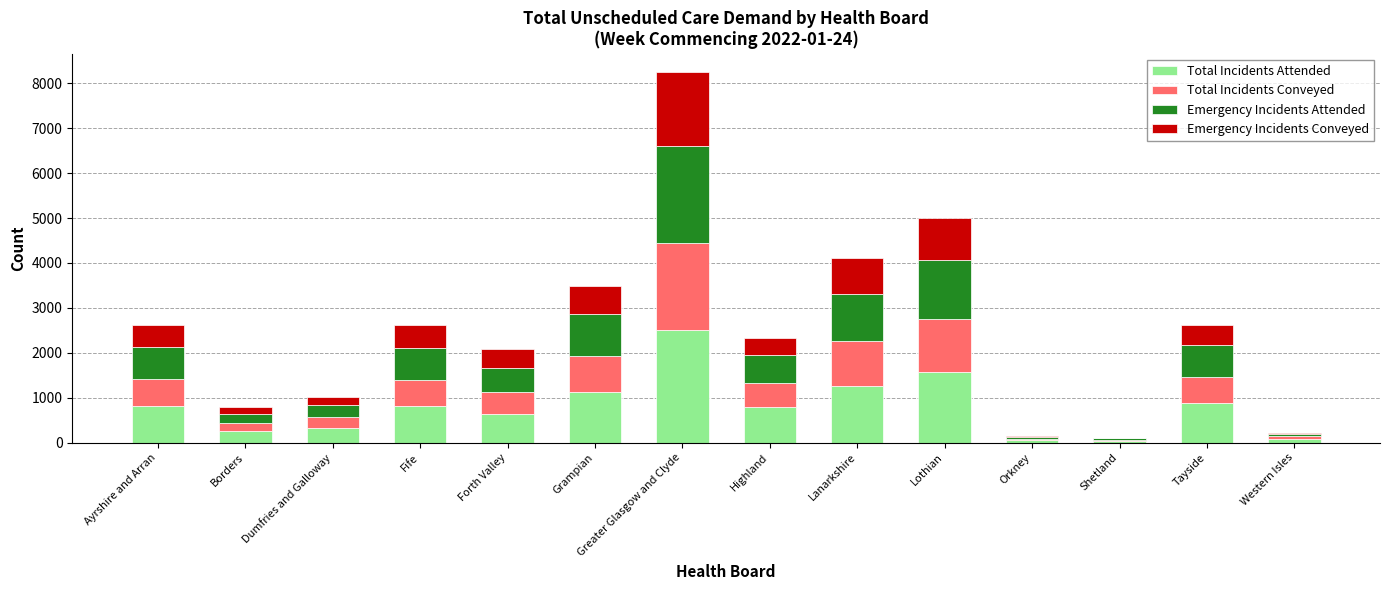

Is it true that Total Incidents Attended equals 639 at Forth Valley?

True